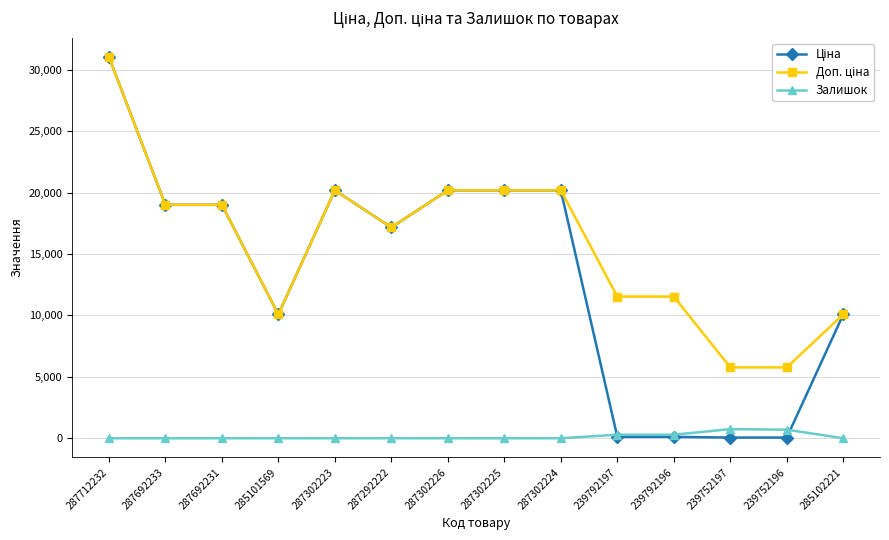

The Залишок series shows 0.0 at 287692233. True or false?

True